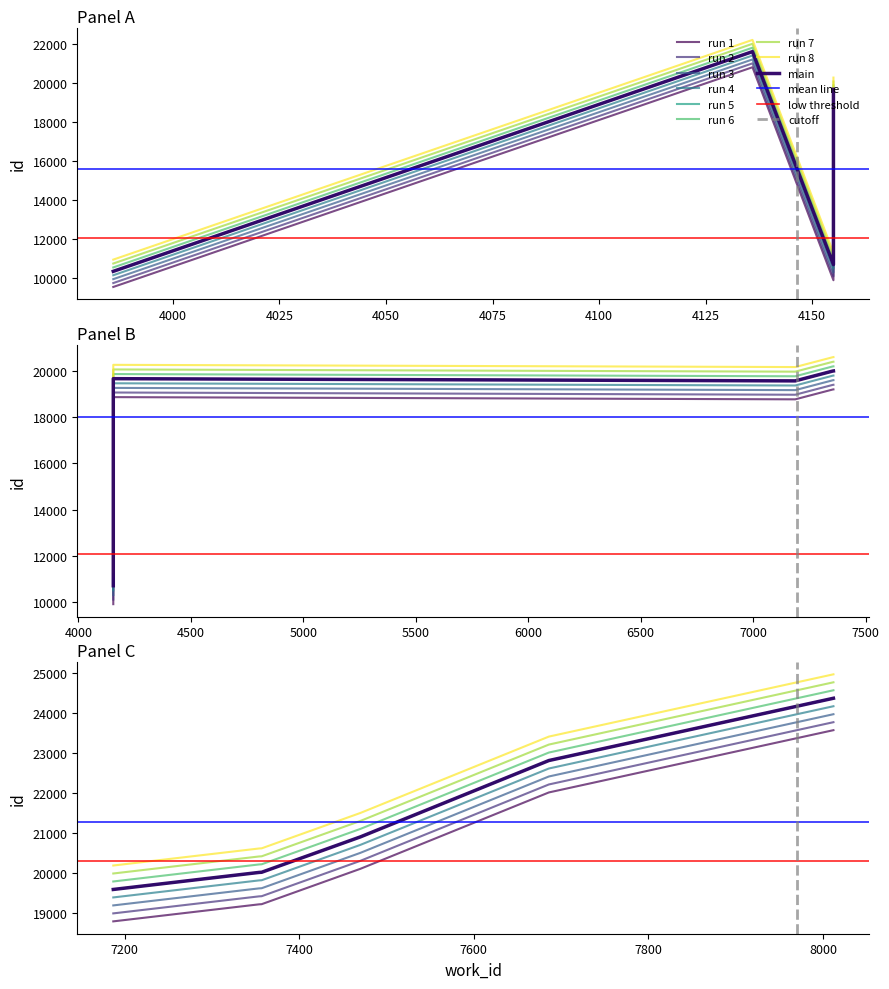

At which category does work_id reach its first local valley?

4155